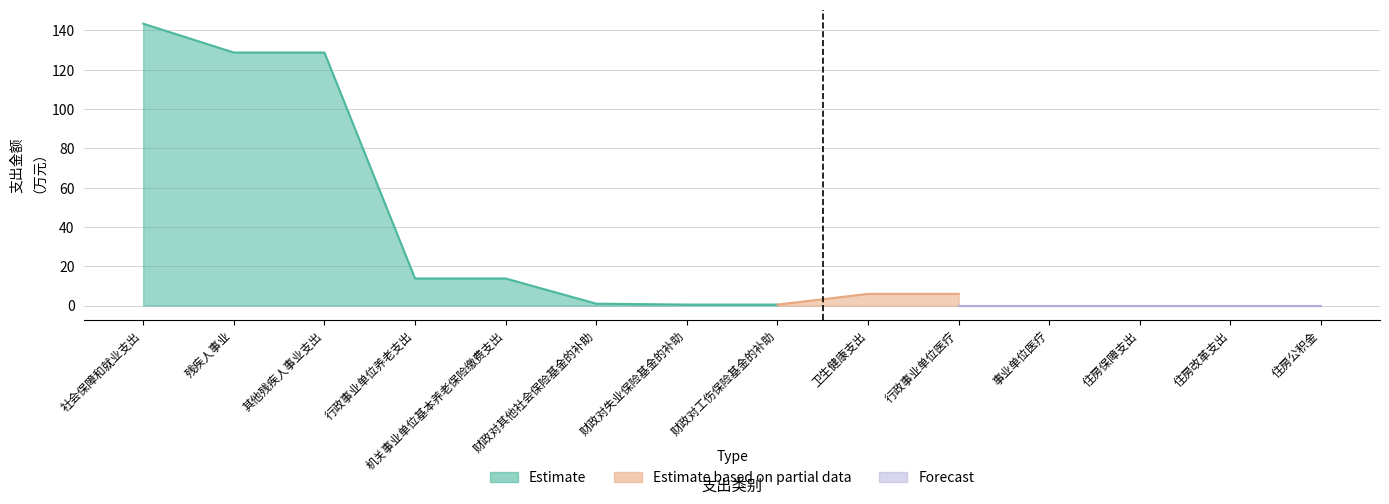

Which series has the widest spread of values?

Estimate